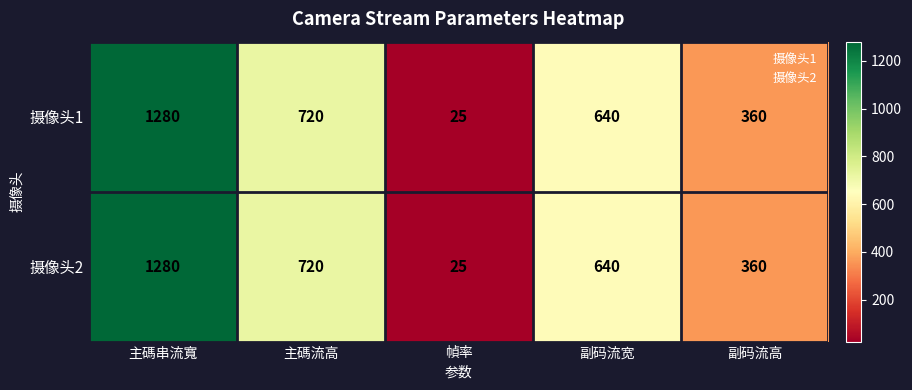

What is the difference between the 摄像头1 values at 主碼流高 and 主碼串流寬?

560